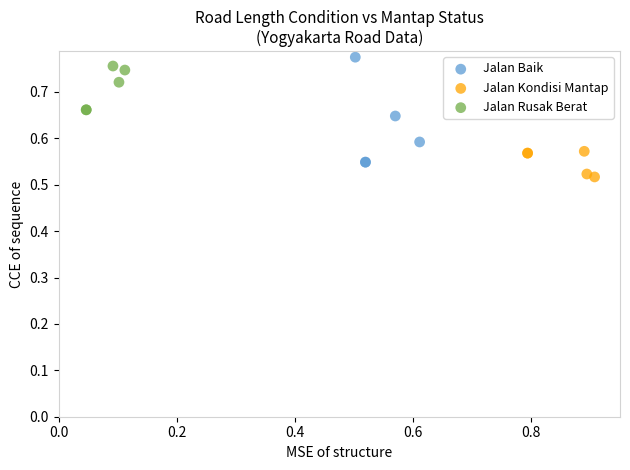

Which series has the largest Y range (max minus min)?

Jalan Baik